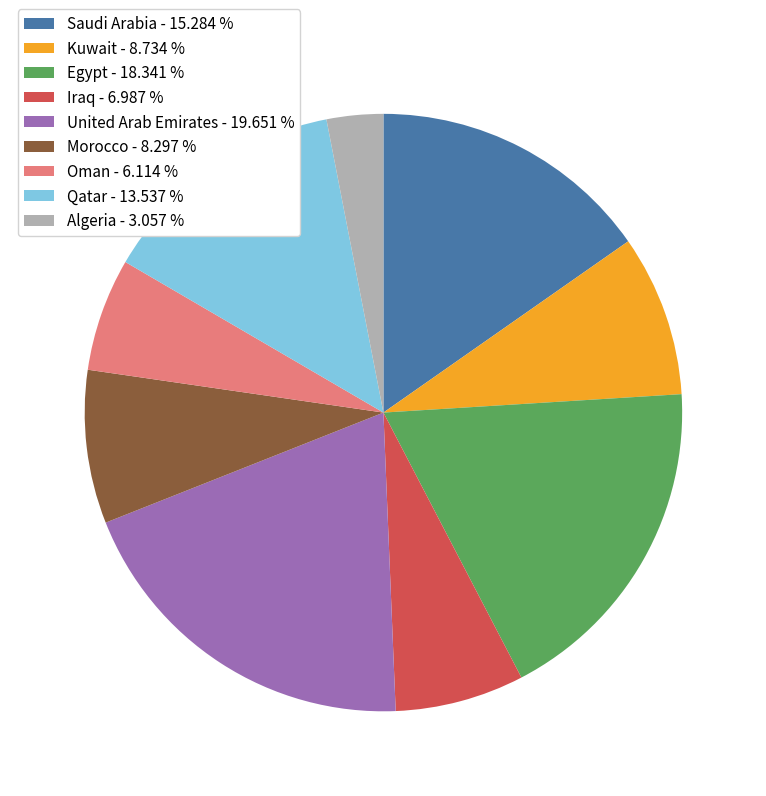

Do Saudi Arabia - 15.284 % and Egypt - 18.341 % together represent more than half of the pie?

No